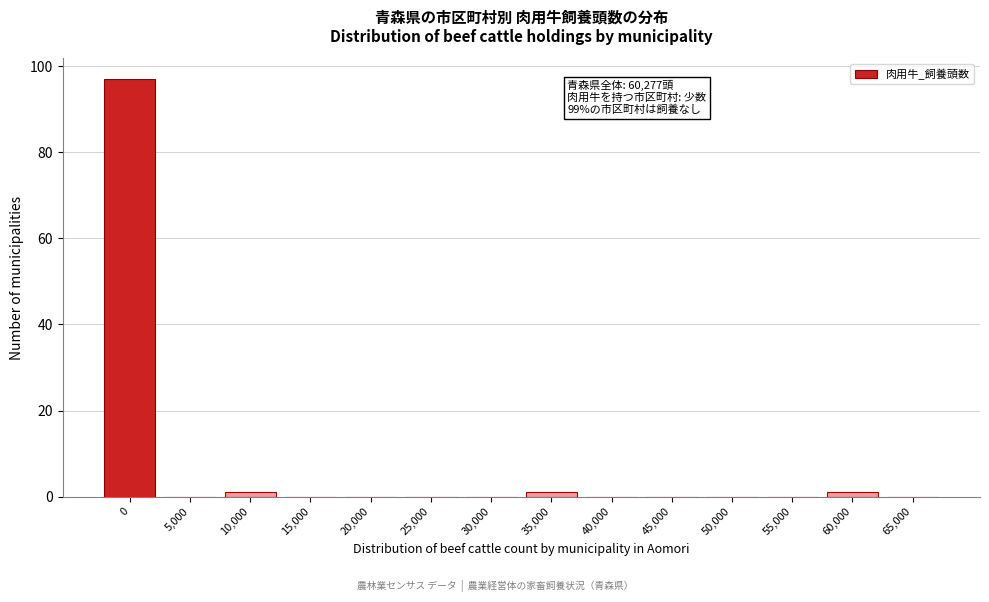

Reading left to right, what are all the values shown in this chart?

0=97	5,000=0	10,000=1	15,000=0	20,000=0	25,000=0	30,000=0	35,000=1	40,000=0	45,000=0	50,000=0	55,000=0	60,000=1	65,000=0